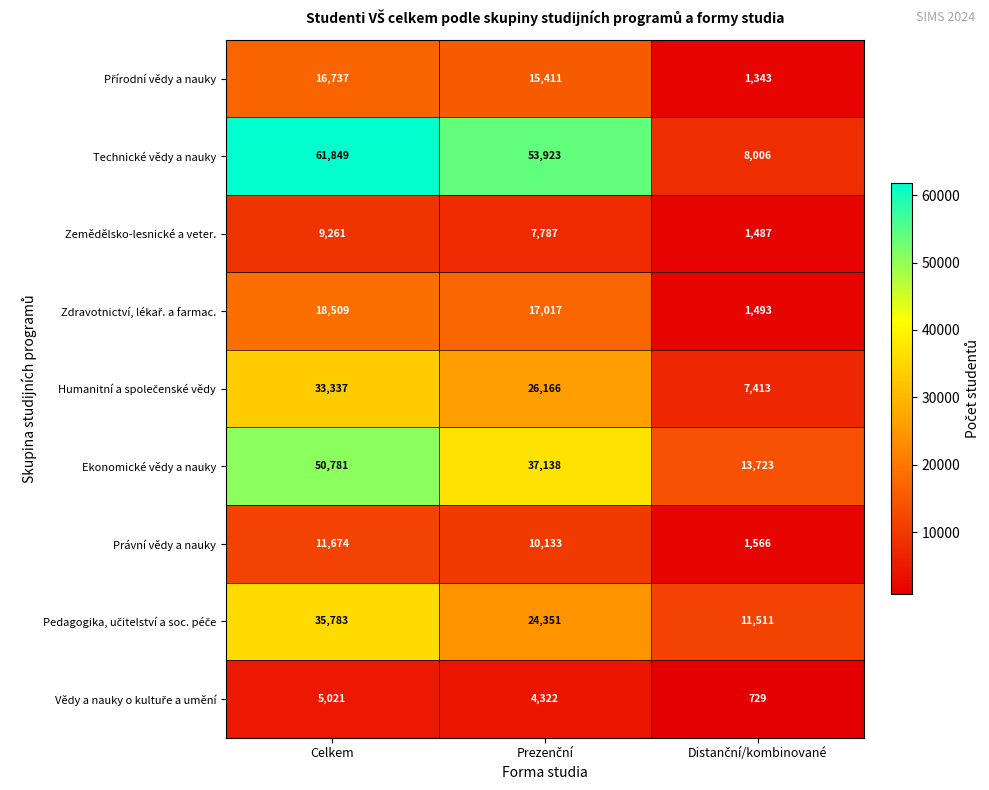

What is the minimum value for Technické vědy a nauky?

8006